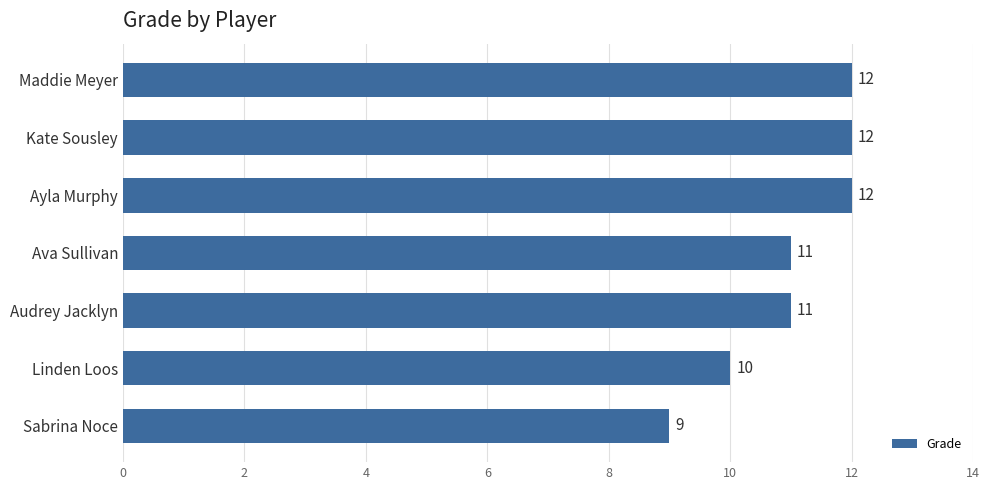

Reading top to bottom, list all the values displayed in this chart.

Maddie Meyer=12	Kate Sousley=12	Ayla Murphy=12	Ava Sullivan=11	Audrey Jacklyn=11	Linden Loos=10	Sabrina Noce=9